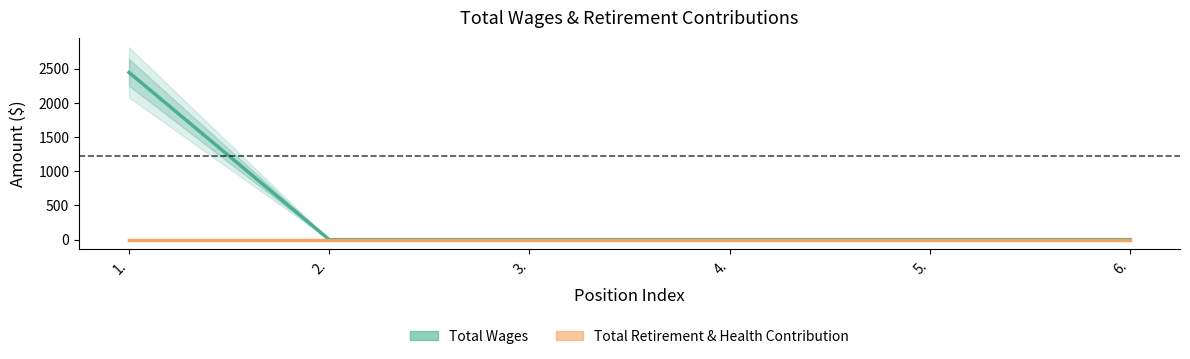

True or false: Total Retirement & Health Contribution and Total Wages cross at least once.

False